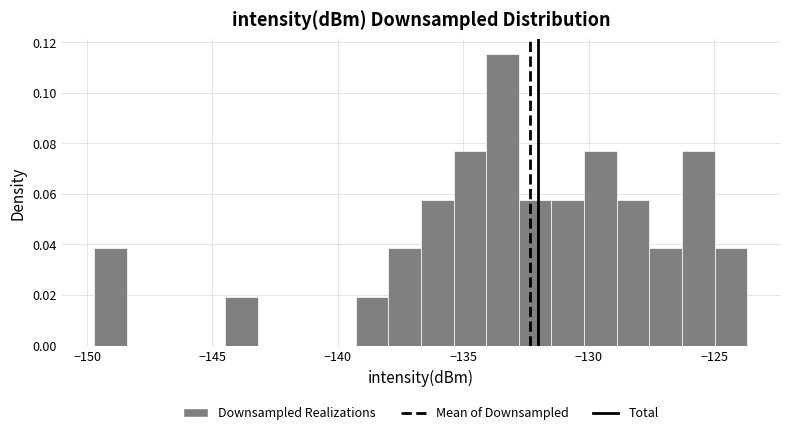

Around what value on the x-axis is the tallest bar? Give the approximate position of its centre, as read against the axis.

-133.5